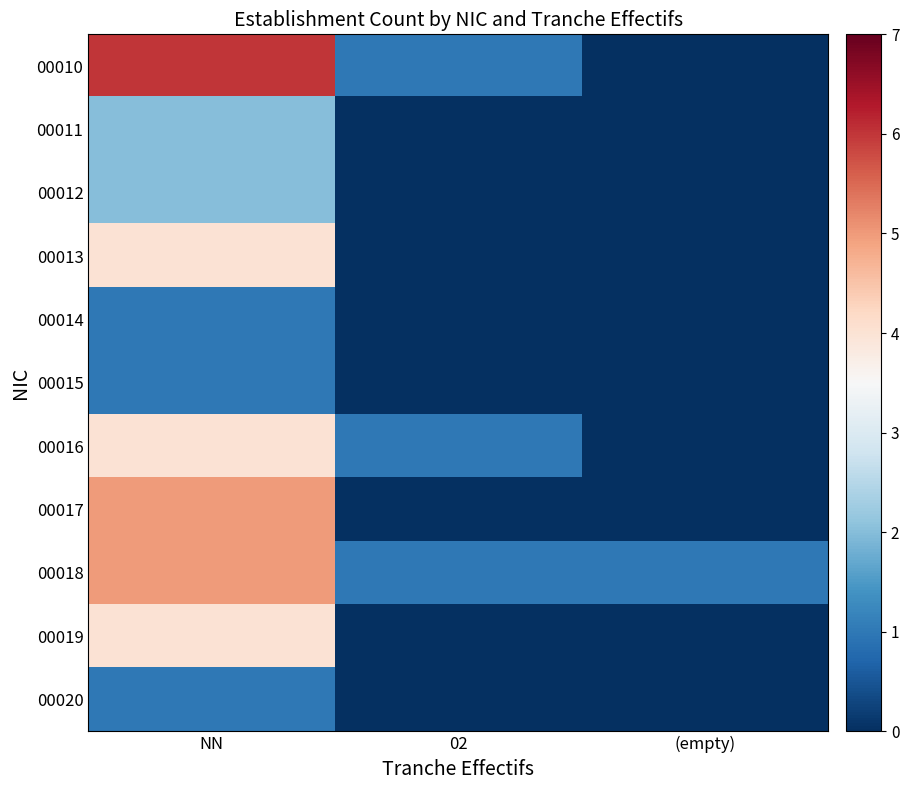

How many categories are shown in the chart?

3